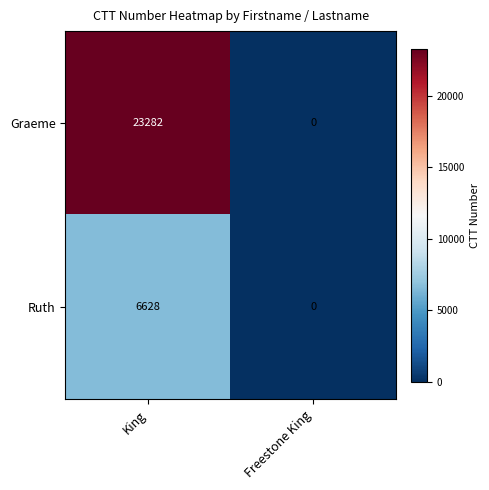

Which category has the highest value across all series?

King